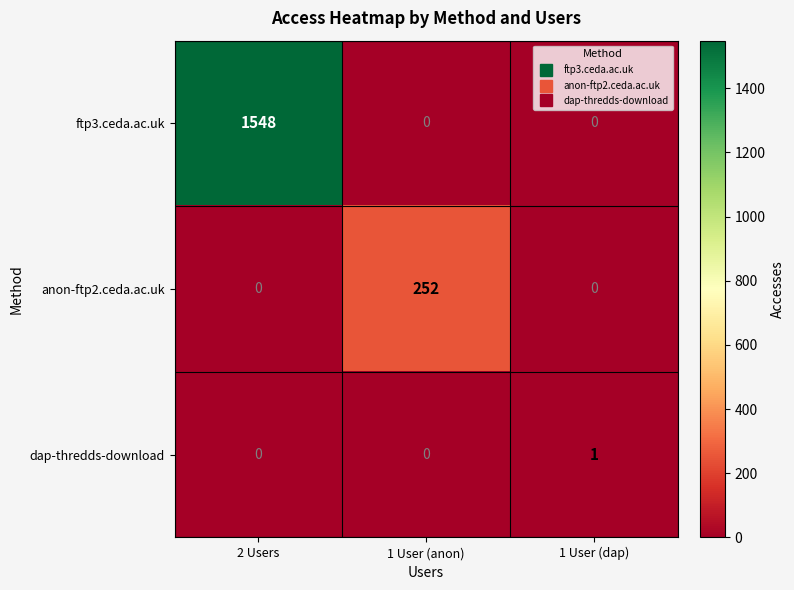

What is the difference between the highest and lowest values at 2 Users?

1548